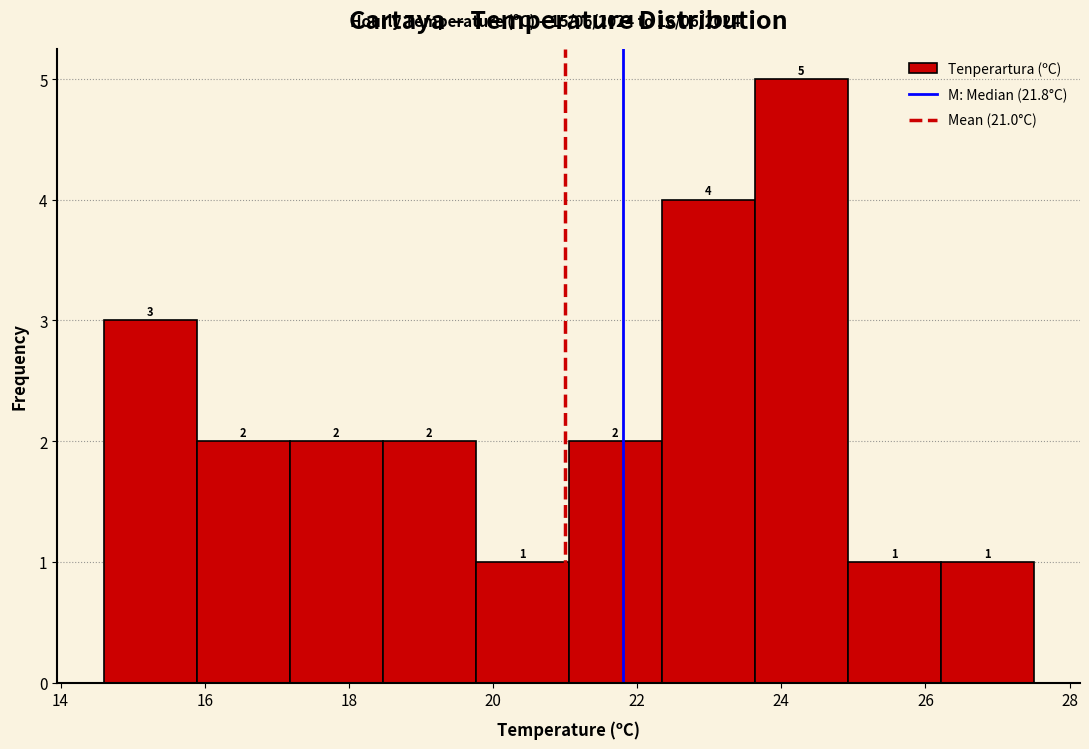

How tall is the bar that spans 15.8 to 17.2 on the x-axis? The bar edges are not printed on the chart, so give them approximately, as read against the axis.

2